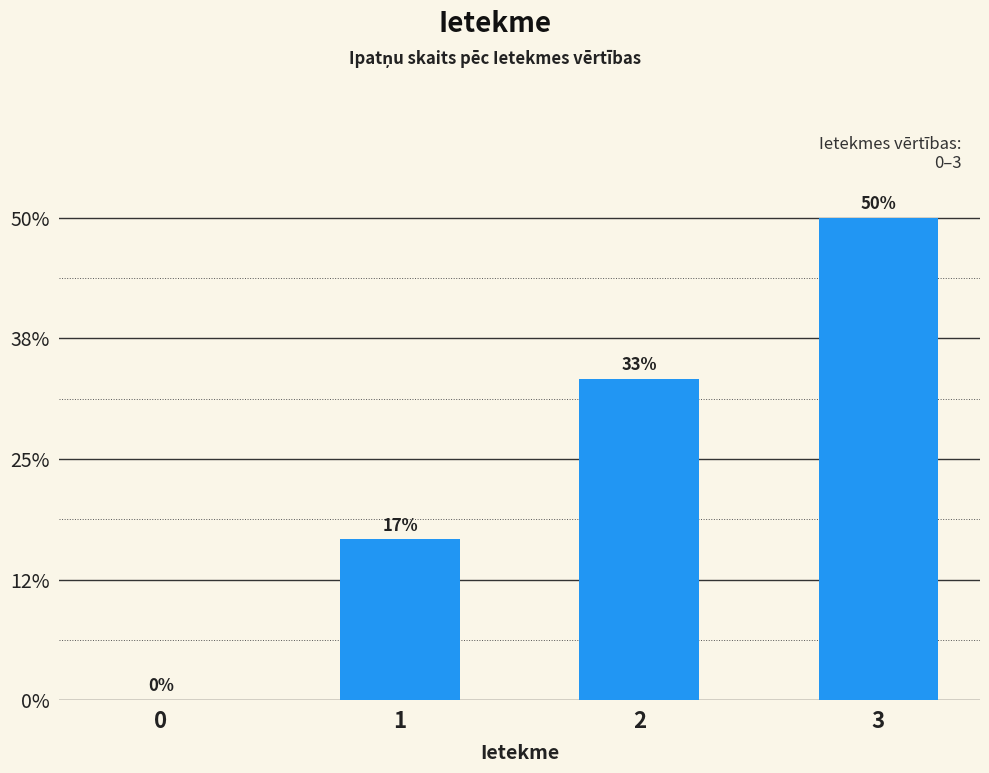

Which label corresponds to the largest value in the chart?

3